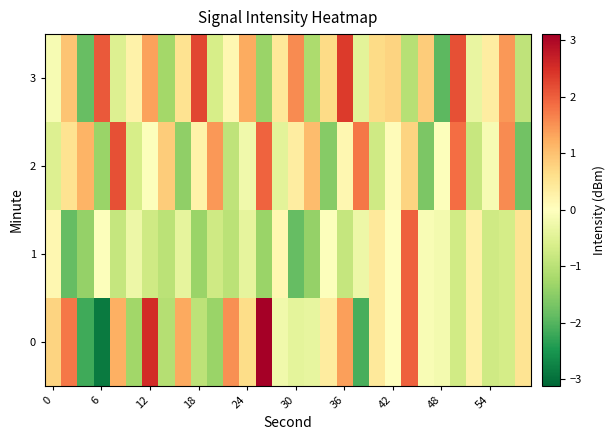

What is the minimum value shown in the chart?

-2.9